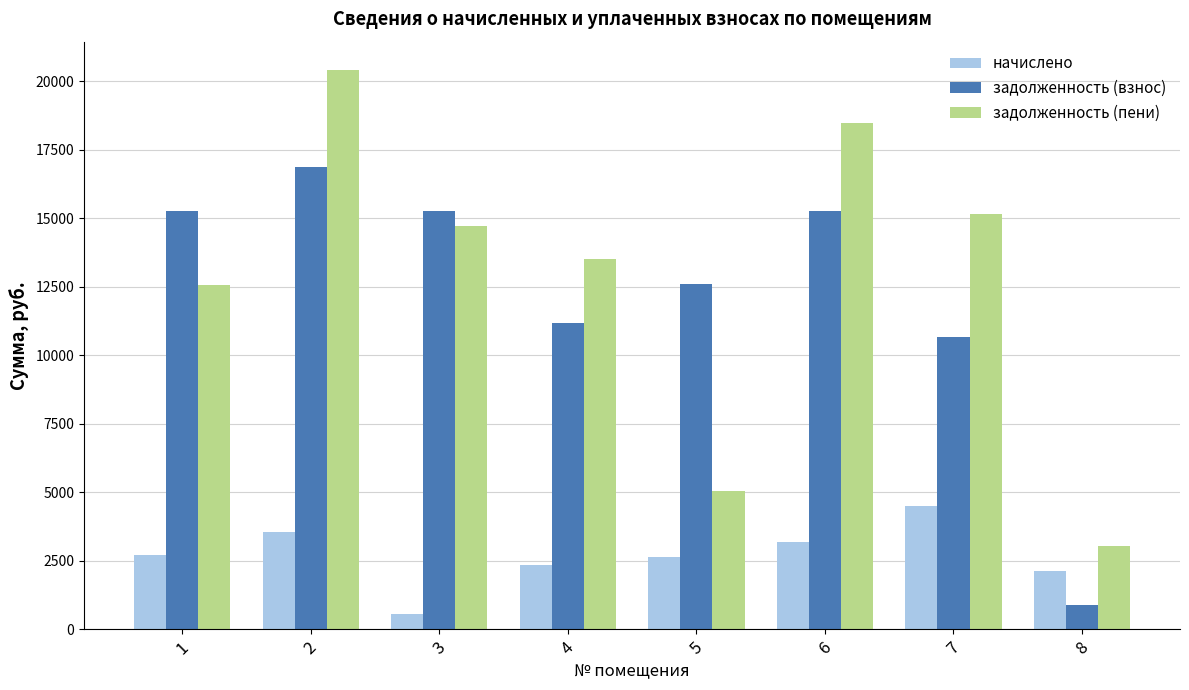

What is the difference between the highest and lowest values at 5?

9963.8